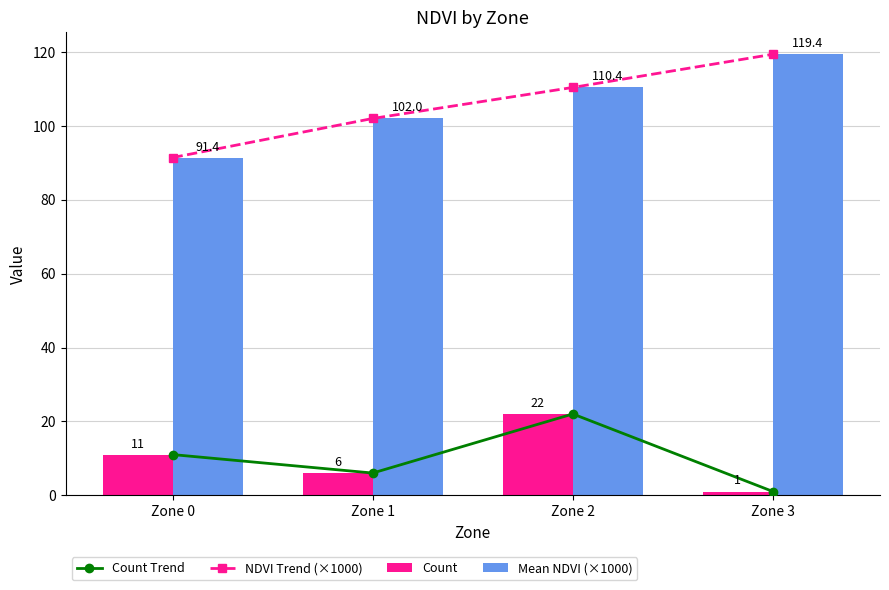

The Count Trend series shows 6.0 at Zone 1. True or false?

True